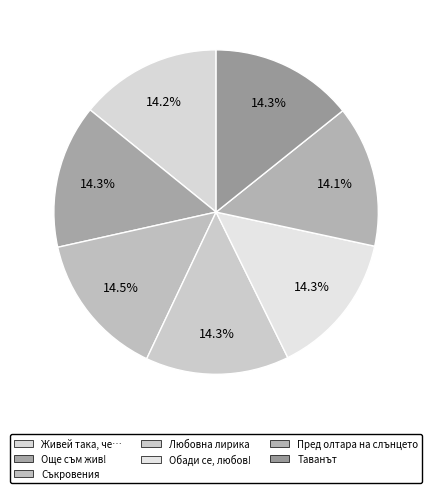

Combined, do Любовна лирика and Съкровения account for over 50%?

No